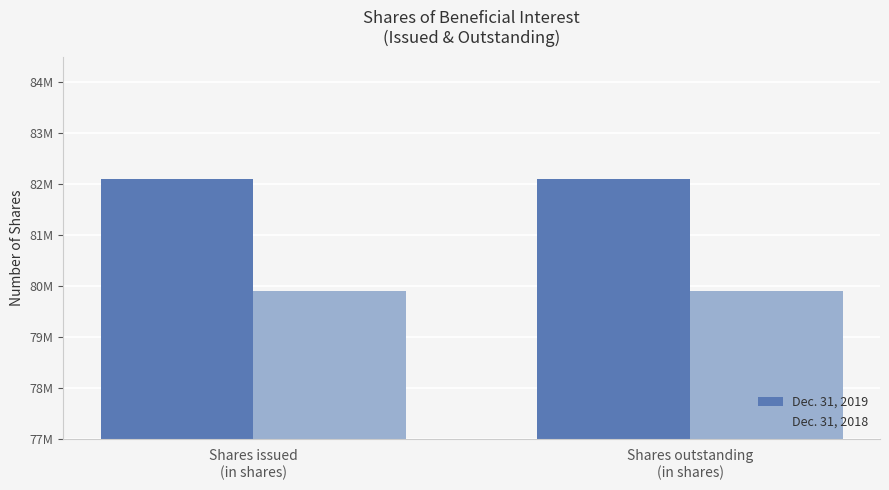

What is the value of the Dec. 31, 2019 bar at the 1st from the left?

82099000